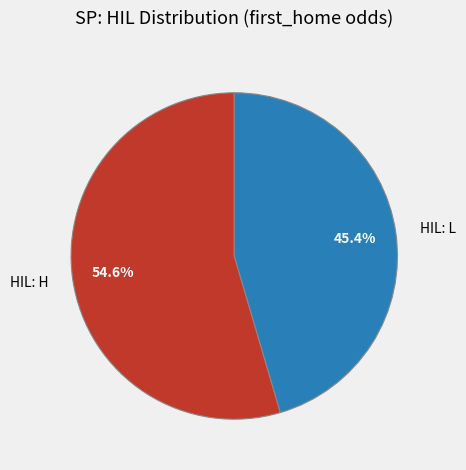

Combined, do HIL: L and HIL: H account for over 50%?

Yes